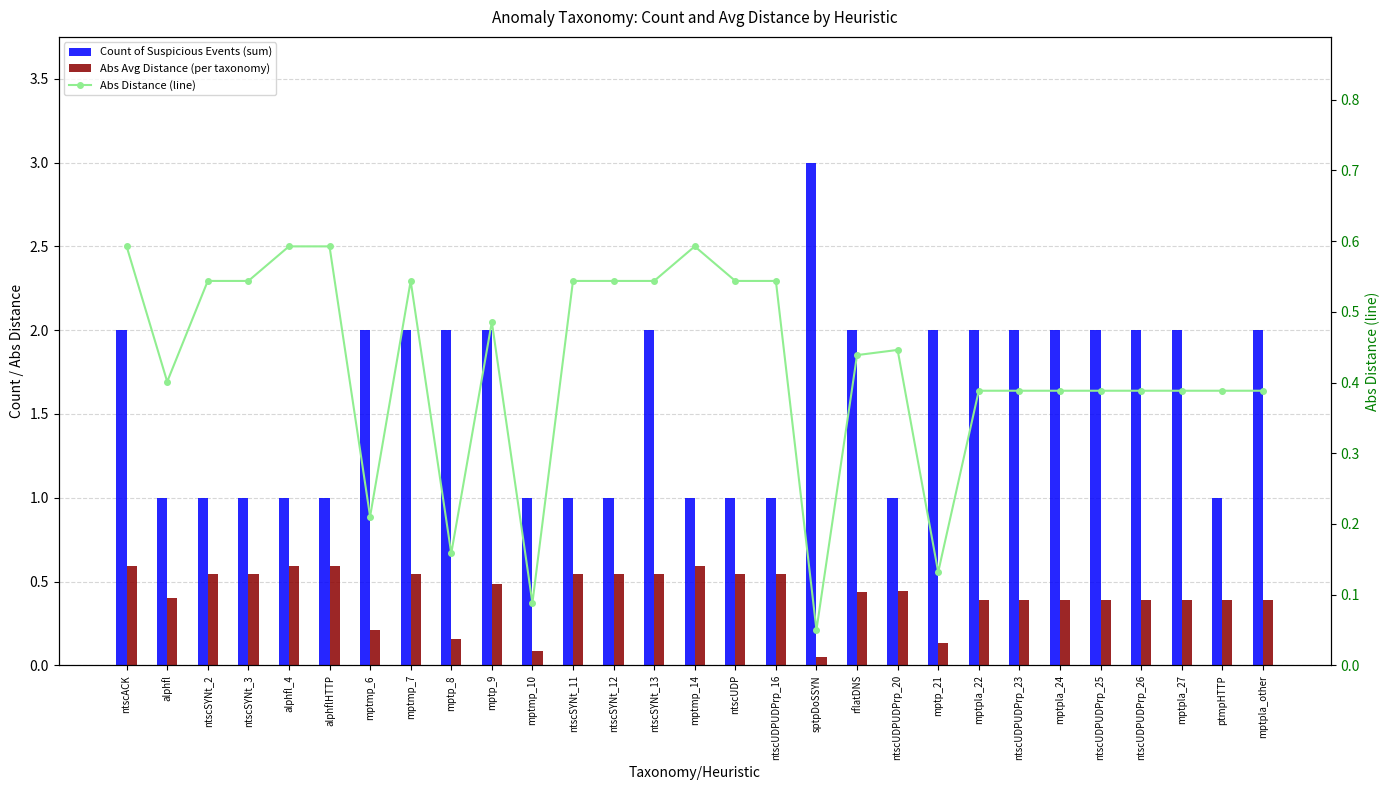

Reading right to left, transcribe all the data shown in this chart.

Count of Suspicious Events (sum): 2.0	1.0	2.0	2.0	2.0	2.0	2.0	2.0	2.0	1.0	2.0	3.0	1.0	1.0	1.0	2.0	1.0	1.0	1.0	2.0	2.0	2.0	2.0	1.0	1.0	1.0	1.0	1.0	2.0
Abs Avg Distance (per taxonomy): 0.4	0.4	0.4	0.4	0.4	0.4	0.4	0.4	0.1	0.4	0.4	0.1	0.5	0.5	0.6	0.5	0.5	0.5	0.1	0.5	0.2	0.5	0.2	0.6	0.6	0.5	0.5	0.4	0.6
Abs Distance (line): 0.4	0.4	0.4	0.4	0.4	0.4	0.4	0.4	0.1	0.4	0.4	0.1	0.5	0.5	0.6	0.5	0.5	0.5	0.1	0.5	0.2	0.5	0.2	0.6	0.6	0.5	0.5	0.4	0.6